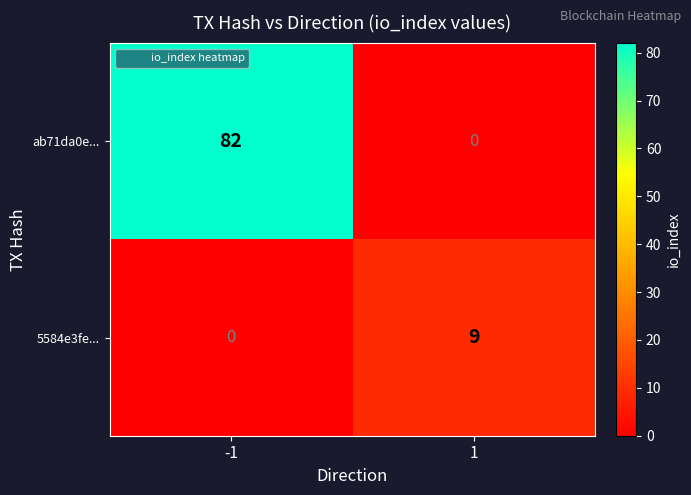

What is the approximate value of 5584e3fe... at 1?

9